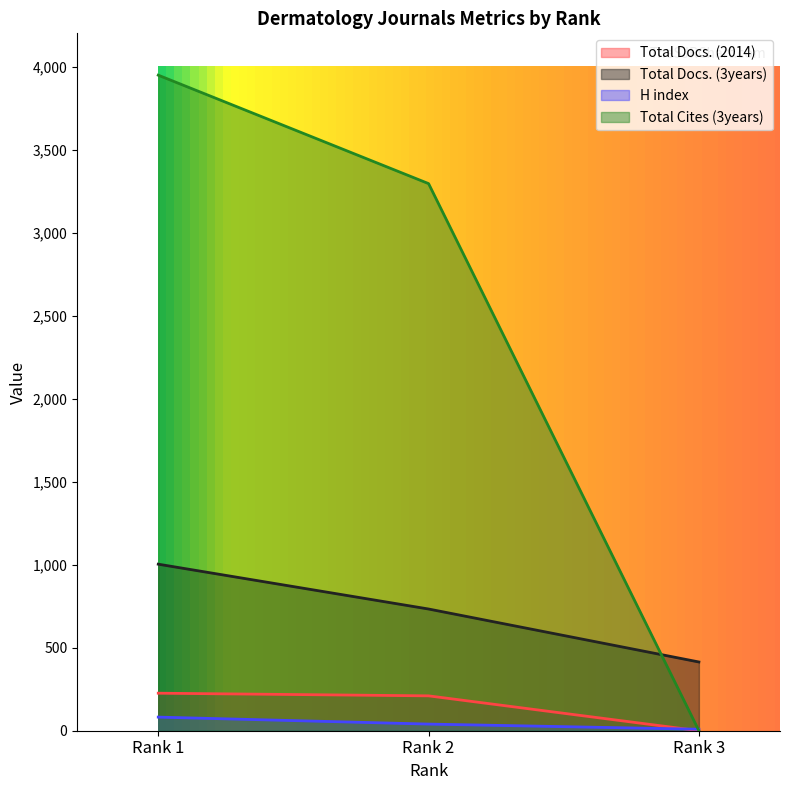

True or false: H index has a value of 120 at Rank 1.

False